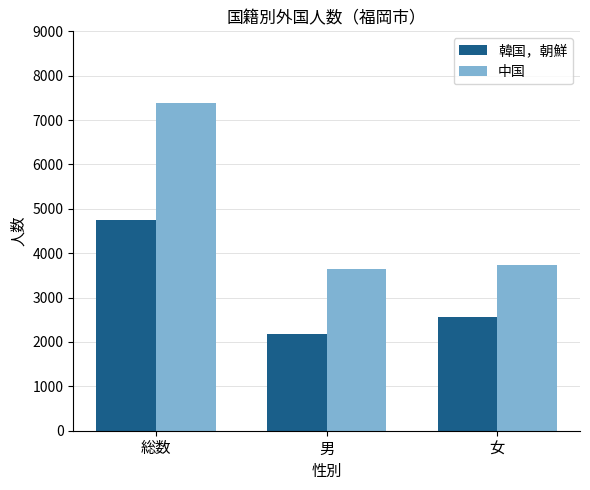

Reading left to right, extract all data points from this chart.

韓国，朝鮮: 4749	2188	2561
中国: 7376	3636	3740